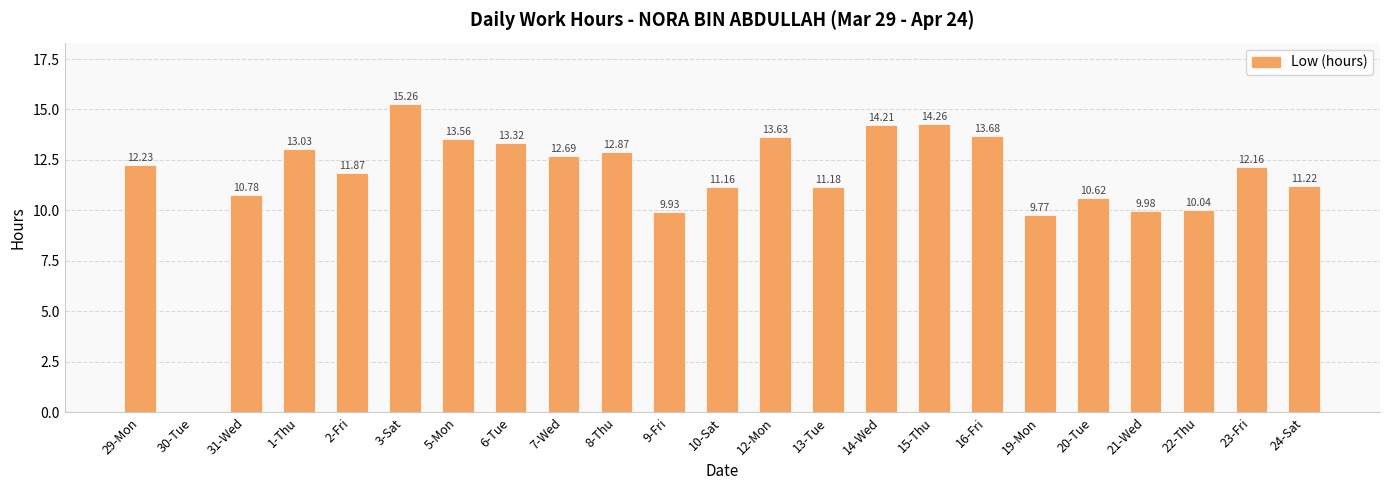

The value at 16-Fri is 13.7. True or false?

True